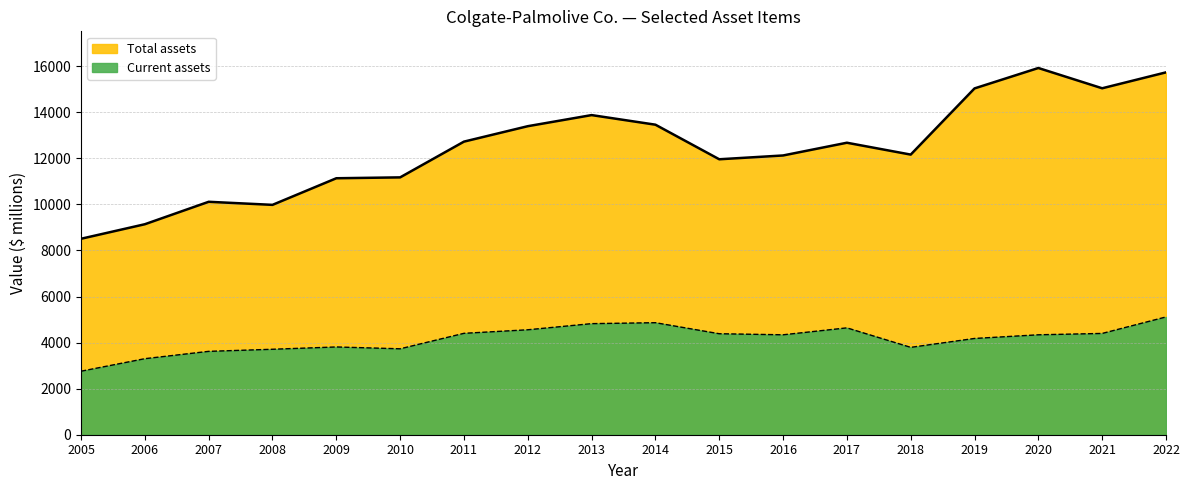

What is the spread (max minus min) of values at 2006?

5837